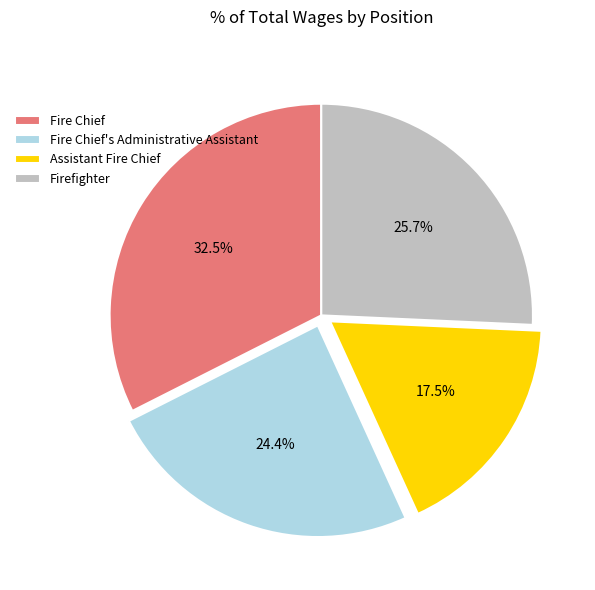

Count the number of slices in the pie.

4